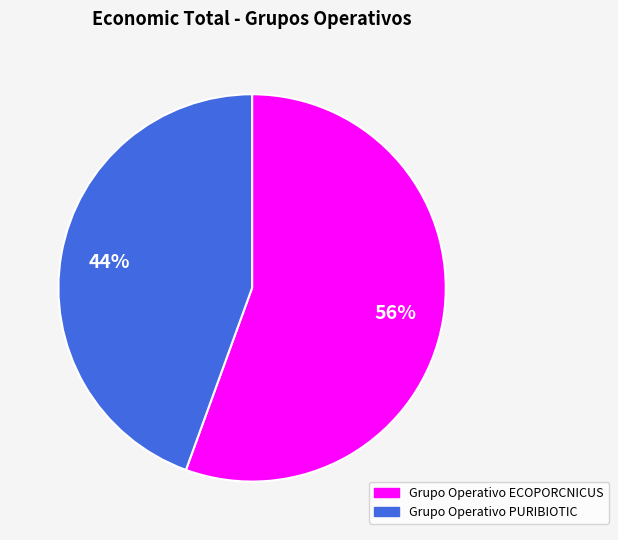

To the nearest percent, what percentage of the pie is Grupo Operativo PURIBIOTIC?

44%